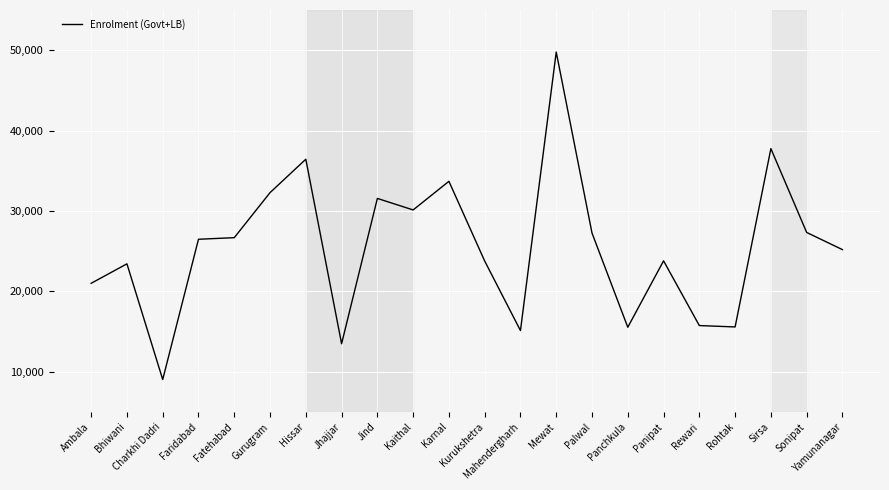

Which has a higher value, Jind or Charkhi Dadri?

Jind